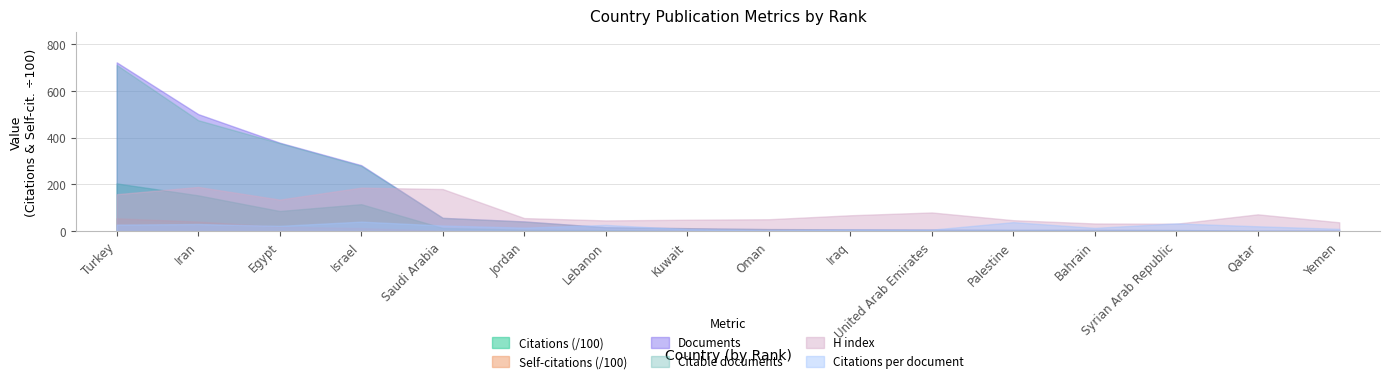

Count the number of categories in the chart.

16